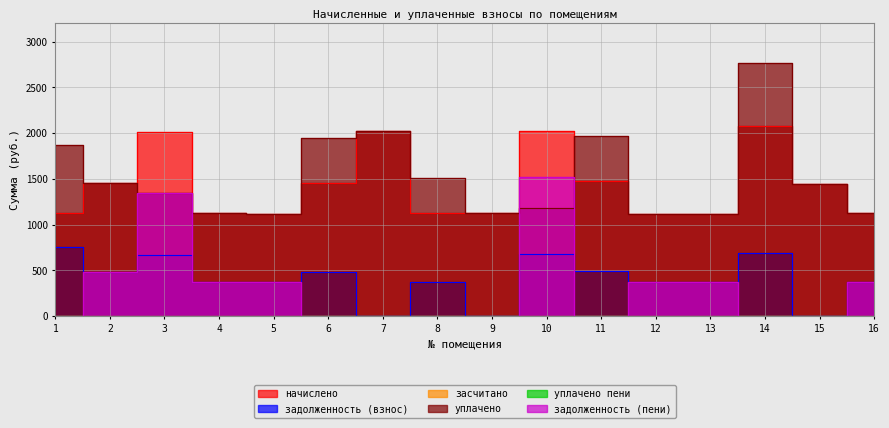

Does the chart display data point markers on the line(s)?

No